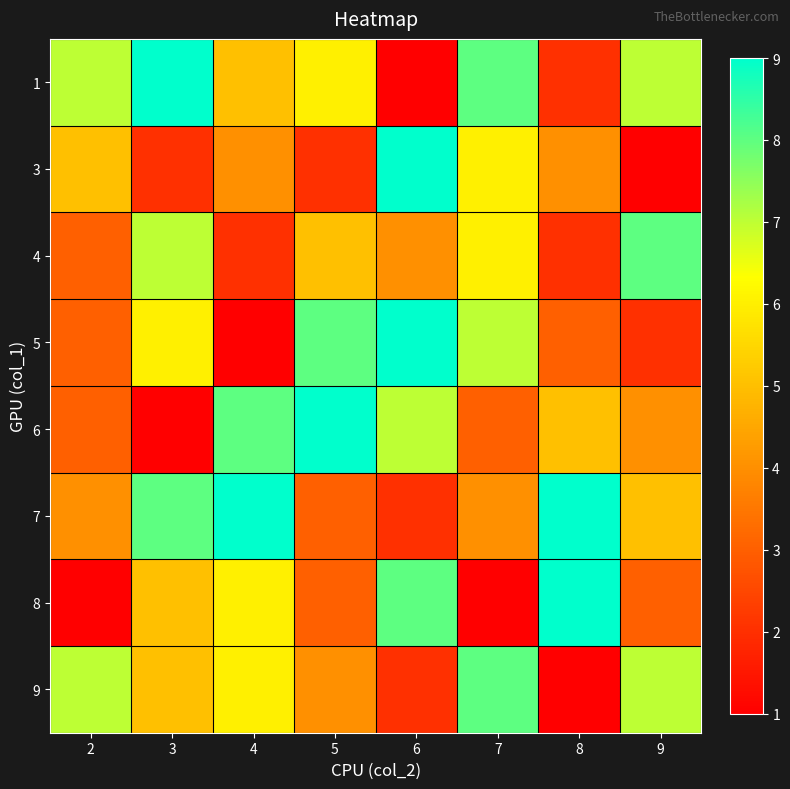

Reading left to right, list all the values displayed in this chart.

1: 2=7	3=9	4=5	5=6	6=1	7=8	8=2	9=7
3: 2=5	3=2	4=4	5=2	6=9	7=6	8=4	9=1
4: 2=3	3=7	4=2	5=5	6=4	7=6	8=2	9=8
5: 2=3	3=6	4=1	5=8	6=9	7=7	8=3	9=2
6: 2=3	3=1	4=8	5=9	6=7	7=3	8=5	9=4
7: 2=4	3=8	4=9	5=3	6=2	7=4	8=9	9=5
8: 2=1	3=5	4=6	5=3	6=8	7=1	8=9	9=3
9: 2=7	3=5	4=6	5=4	6=2	7=8	8=1	9=7